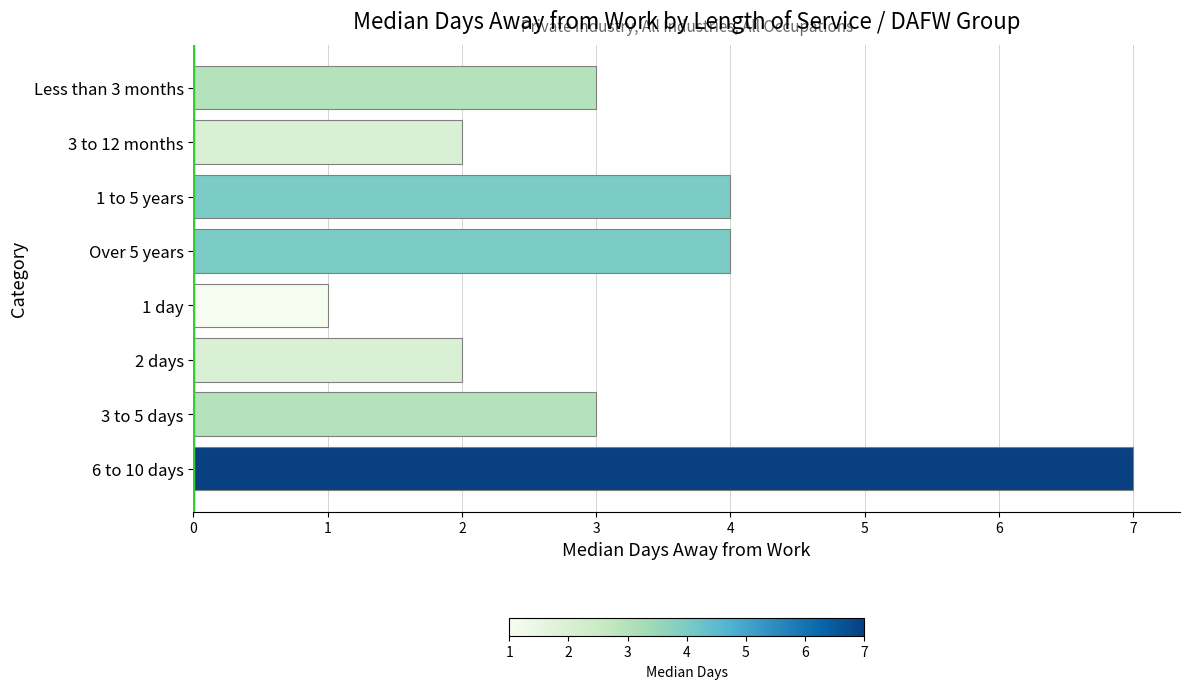

What is the ratio of the value at 1 to 5 years to the value at 2 days?

2.0